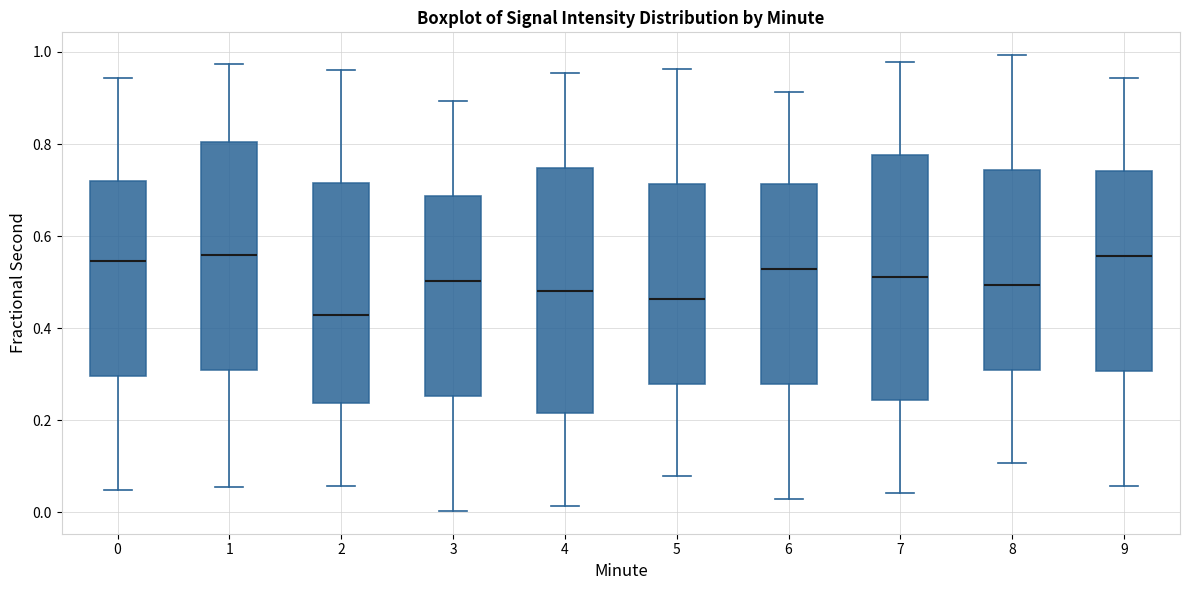

Where is the upper edge of the box at x = 3 on the y-axis? The values are not printed on the chart, so give them approximately, as read against the axis.

0.68